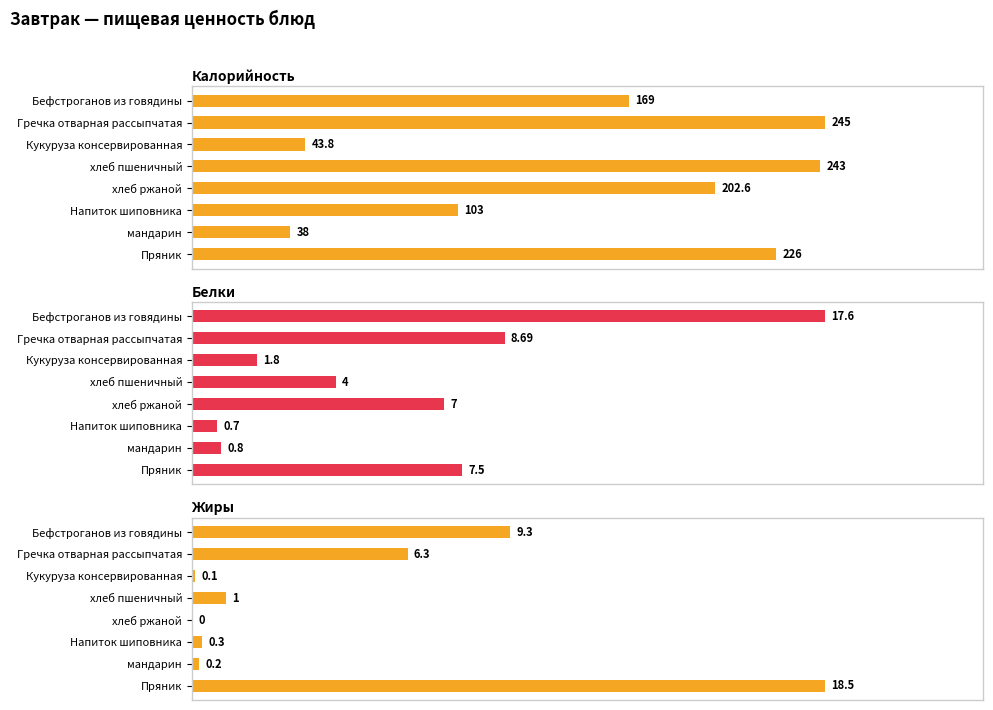

What is the approximate value of Жиры at хлеб пшеничный?

1.0